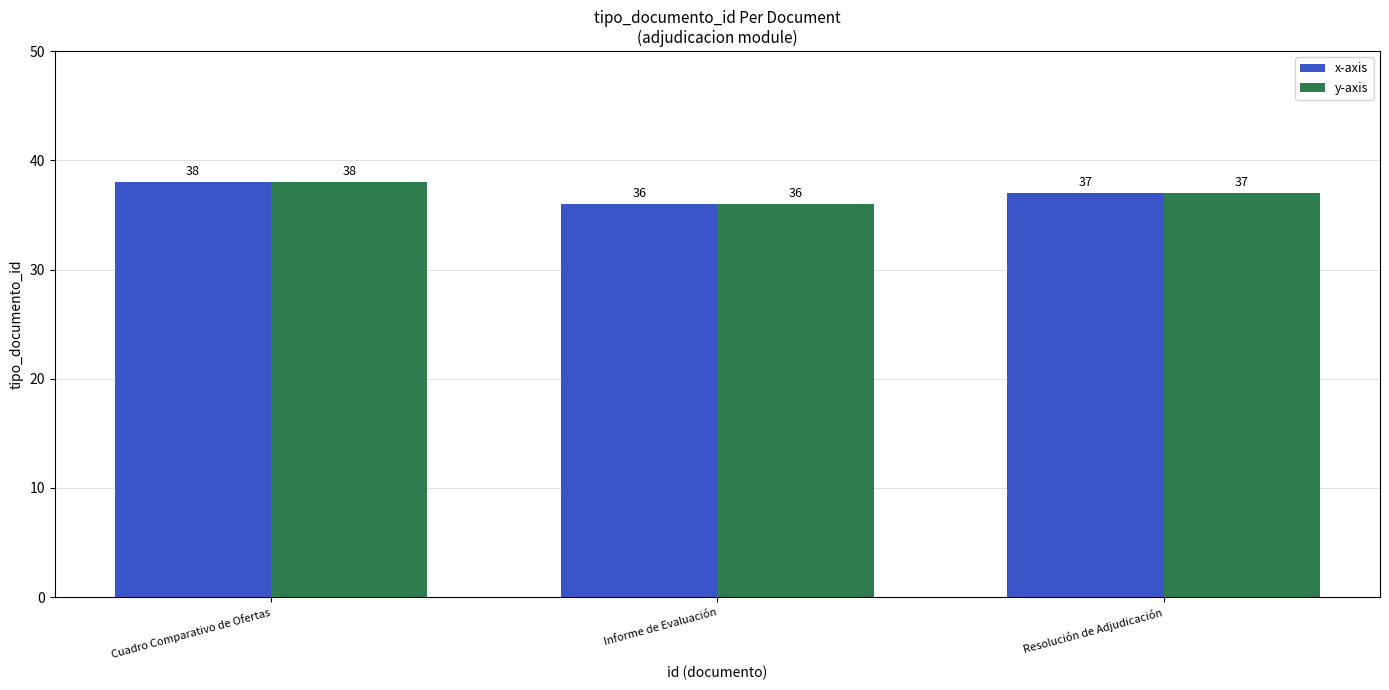

What is the sum of all x-axis values?

111